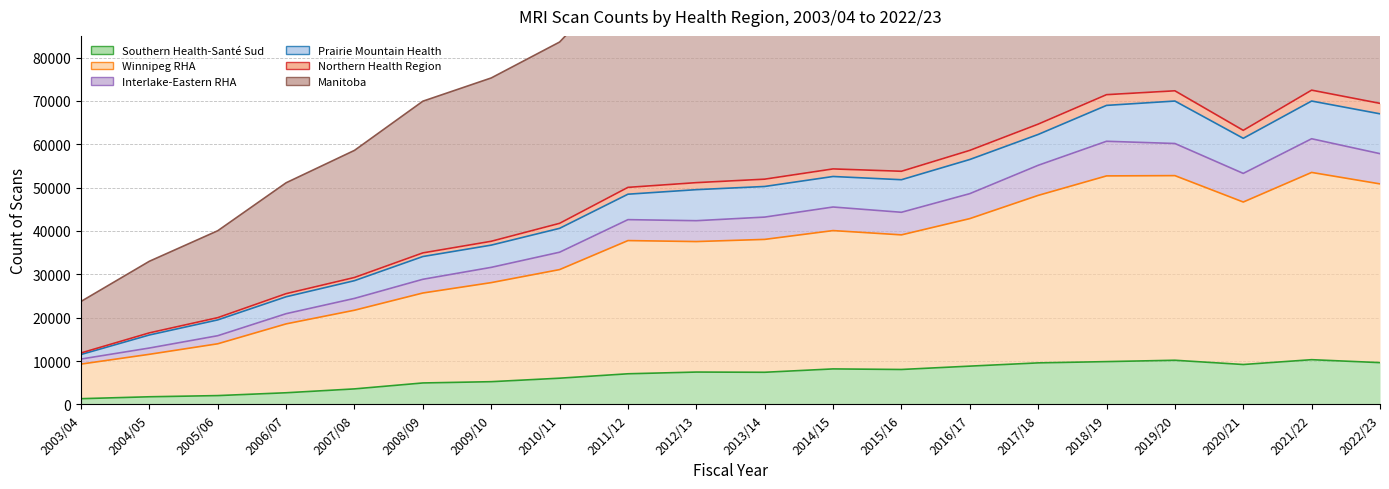

True or false: Manitoba and Interlake-Eastern RHA intersect in this chart.

False